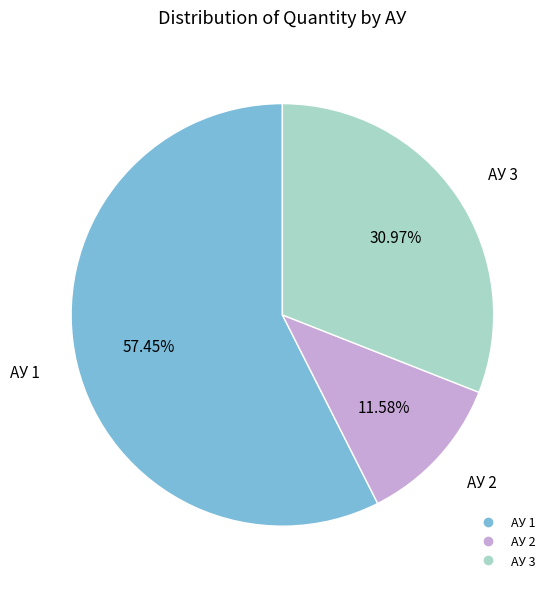

True or false: АУ 1 accounts for 57% of the total.

True